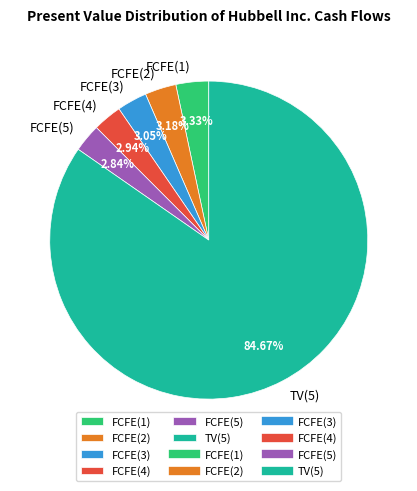

True or false: FCFE(1) accounts for 17% of the total.

False